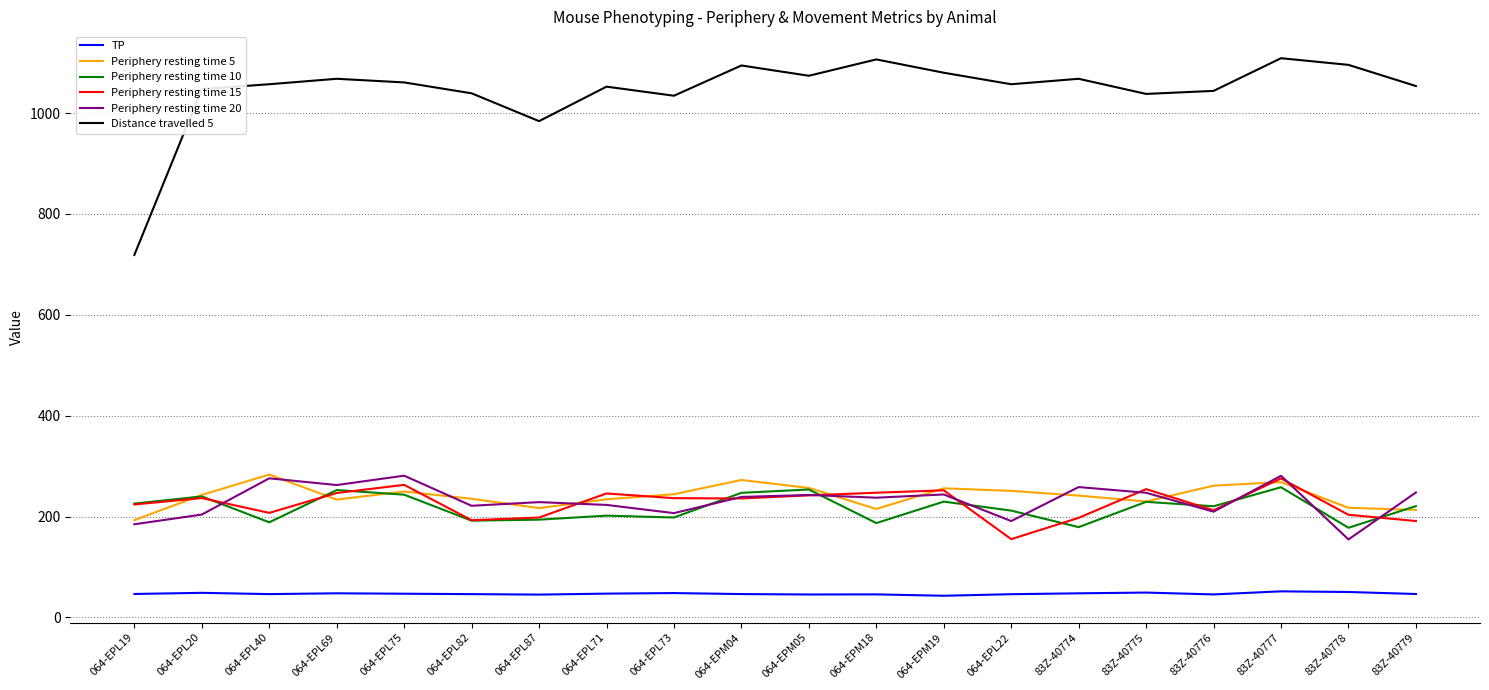

What is the minimum value shown in the chart?

42.9